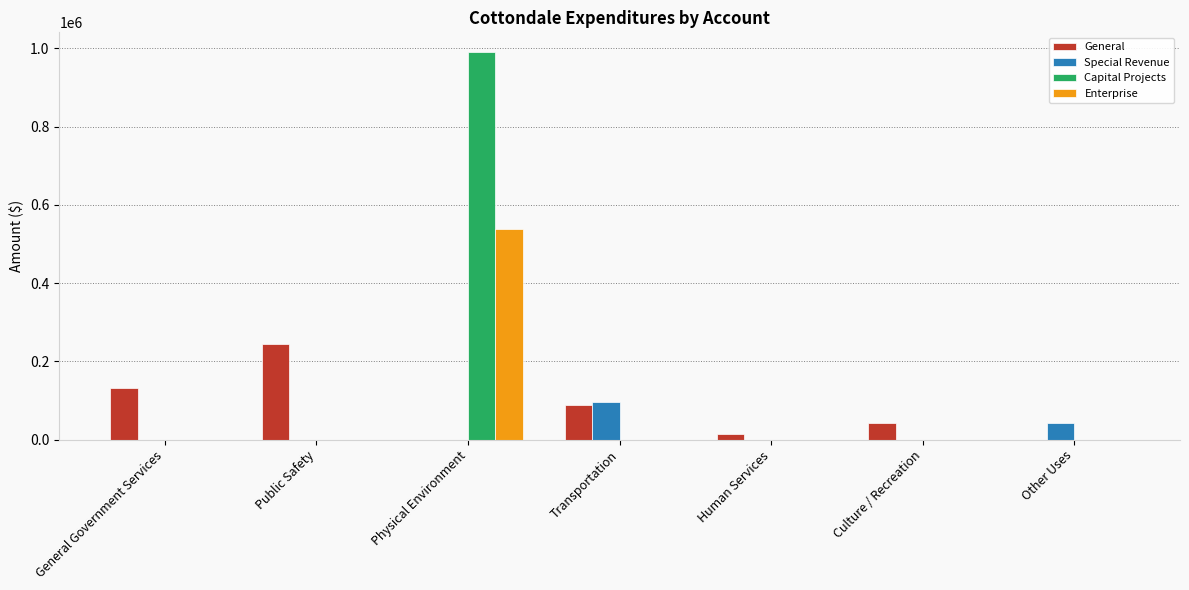

Which series has the largest total across all categories?

Capital Projects